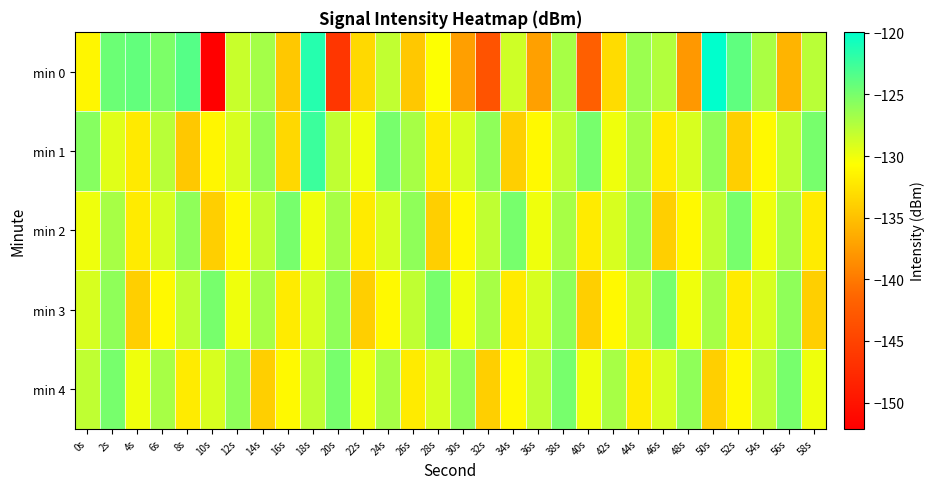

Which label corresponds to the smallest value in the chart?

10s